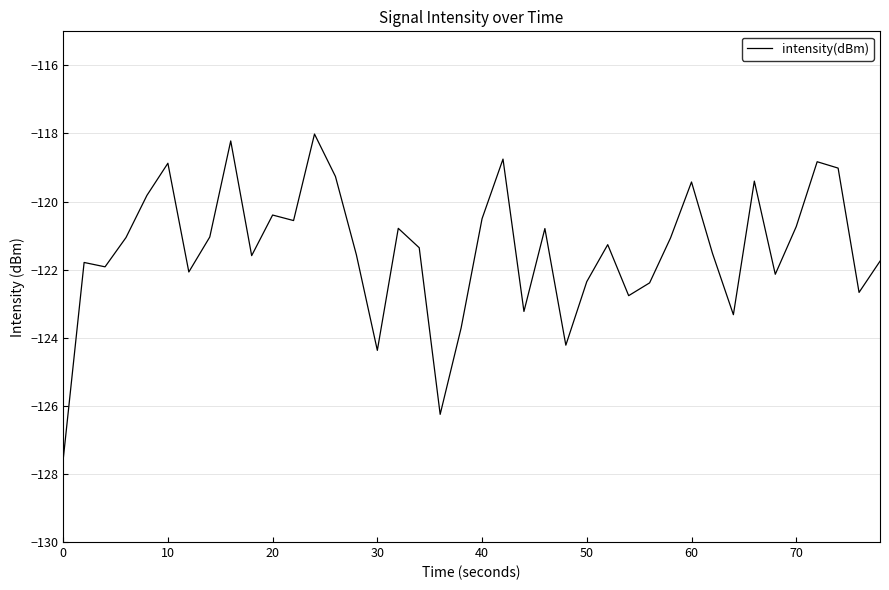

What is the difference between the maximum and minimum values?

9.6